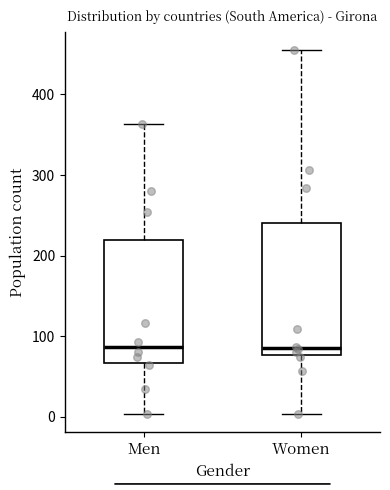

Reading left to right, read every box against the y-axis: the position of its median line, the range the box covers, and the ends of its whiskers. The values are not printed on the chart, so give them approximately, as read against the axis.

Men: median 90, box 70 to 220, whiskers 0 to 360
Women: median 90, box 80 to 240, whiskers 0 to 460